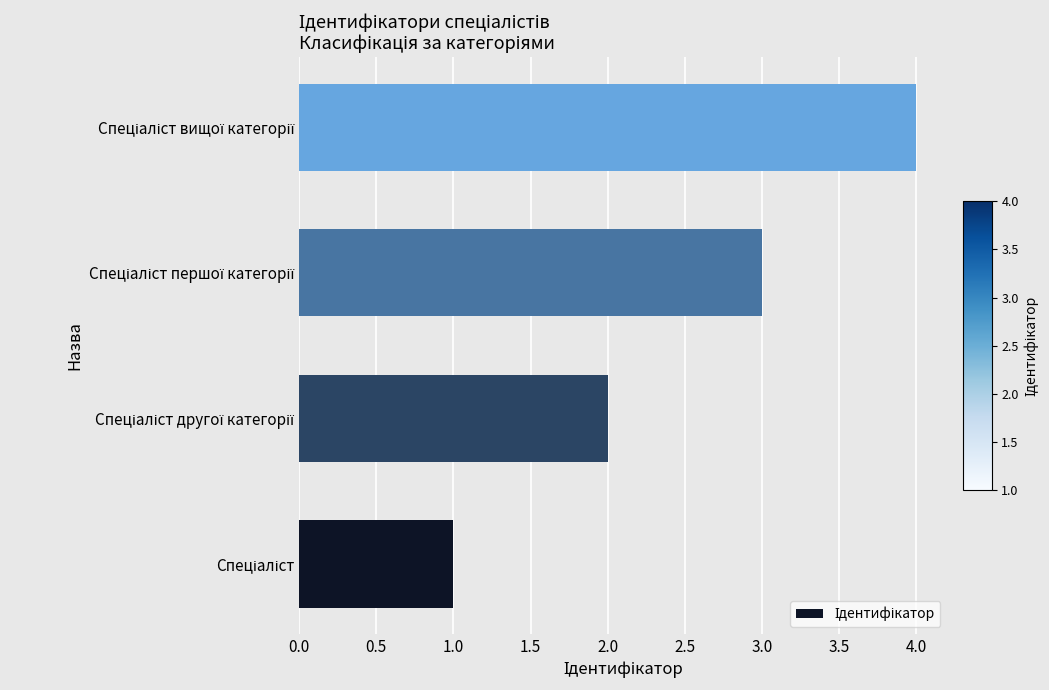

What is the sum of all values?

10